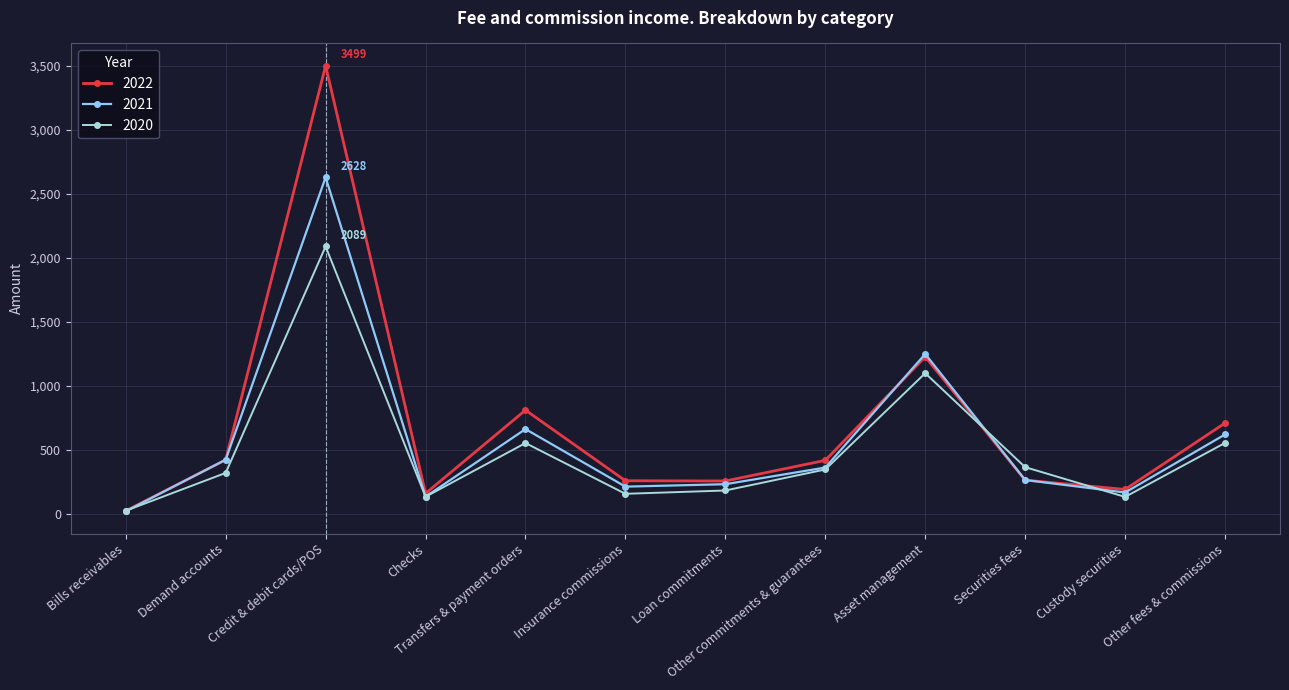

Is the value of 2020 at Other commitments & guarantees greater than the value of 2021 at Custody securities?

Yes